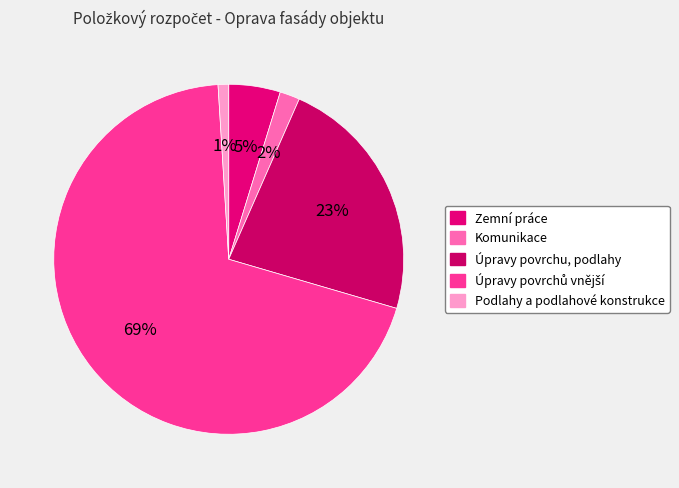

What is the change in value from Úpravy povrchu, podlahy to Úpravy povrchů vnější?

+617.7